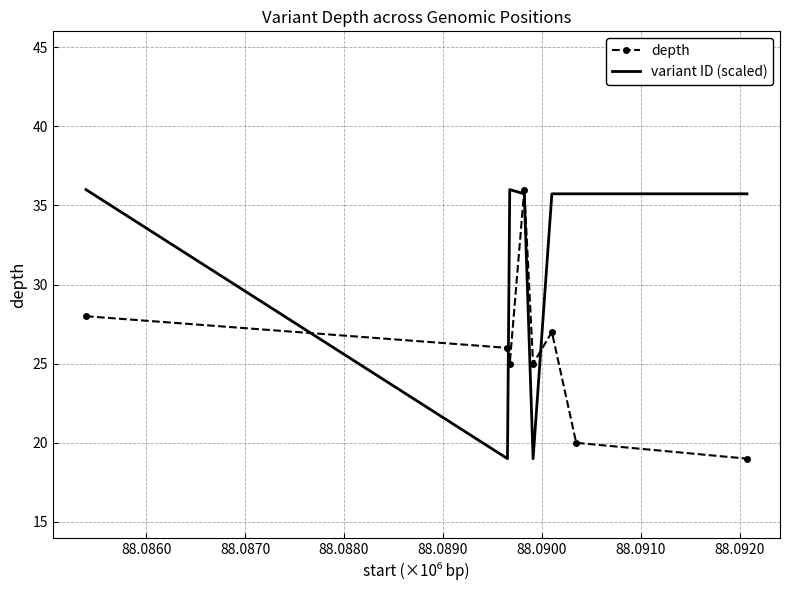

List the series in order of their overall mean, highest first.

variant ID (scaled), depth